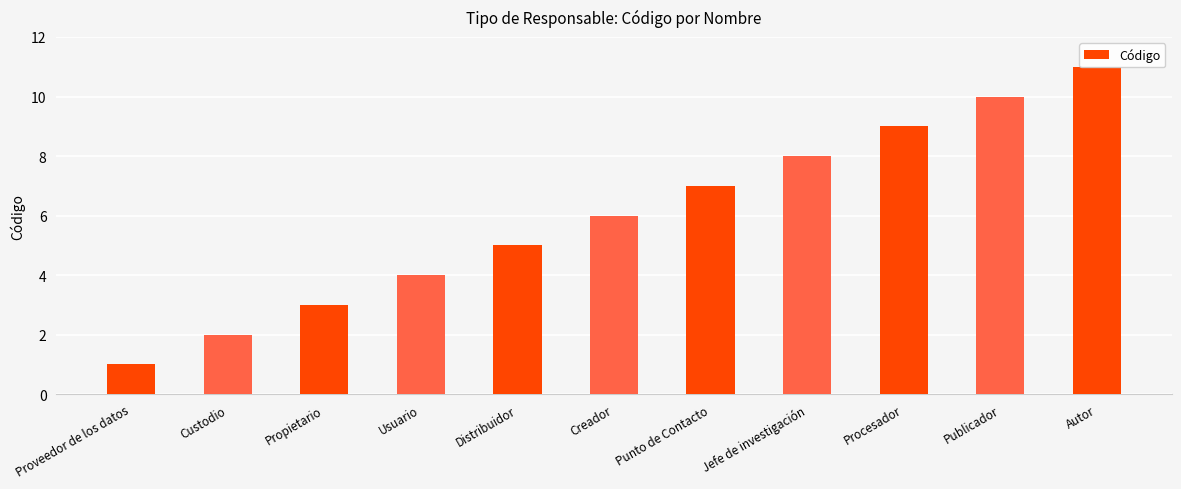

Reading right to left, extract all data points from this chart.

Autor=11	Publicador=10	Procesador=9	Jefe de investigación=8	Punto de Contacto=7	Creador=6	Distribuidor=5	Usuario=4	Propietario=3	Custodio=2	Proveedor de los datos=1